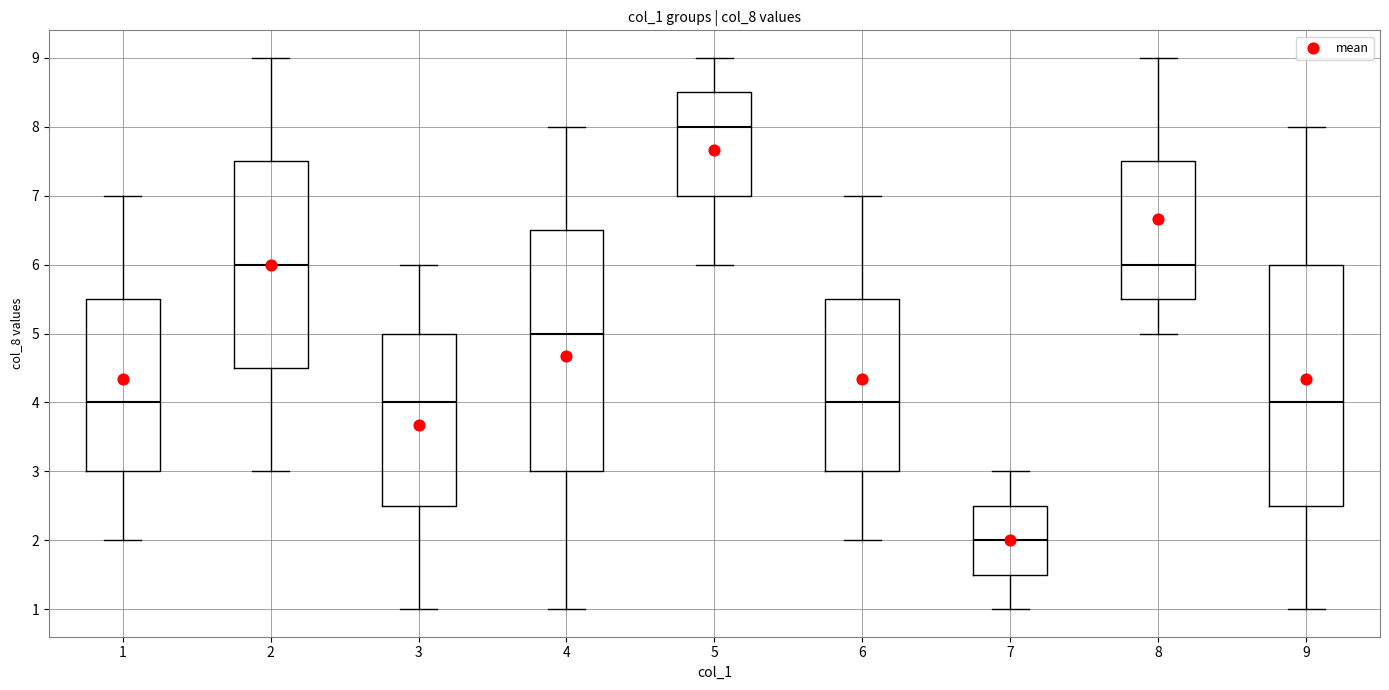

Reading left to right, read every box against the y-axis: the position of its median line, the range the box covers, and the ends of its whiskers. The values are not printed on the chart, so give them approximately, as read against the axis.

1: median 4.0, box 3.0 to 5.5, whiskers 2.0 to 7.0
2: median 6.0, box 4.5 to 7.5, whiskers 3.0 to 9.0
3: median 4.0, box 2.5 to 5.0, whiskers 1.0 to 6.0
4: median 5.0, box 3.0 to 6.5, whiskers 1.0 to 8.0
5: median 8.0, box 7.0 to 8.5, whiskers 6.0 to 9.0
6: median 4.0, box 3.0 to 5.5, whiskers 2.0 to 7.0
7: median 2.0, box 1.5 to 2.5, whiskers 1.0 to 3.0
8: median 6.0, box 5.5 to 7.5, whiskers 5.0 to 9.0
9: median 4.0, box 2.5 to 6.0, whiskers 1.0 to 8.0